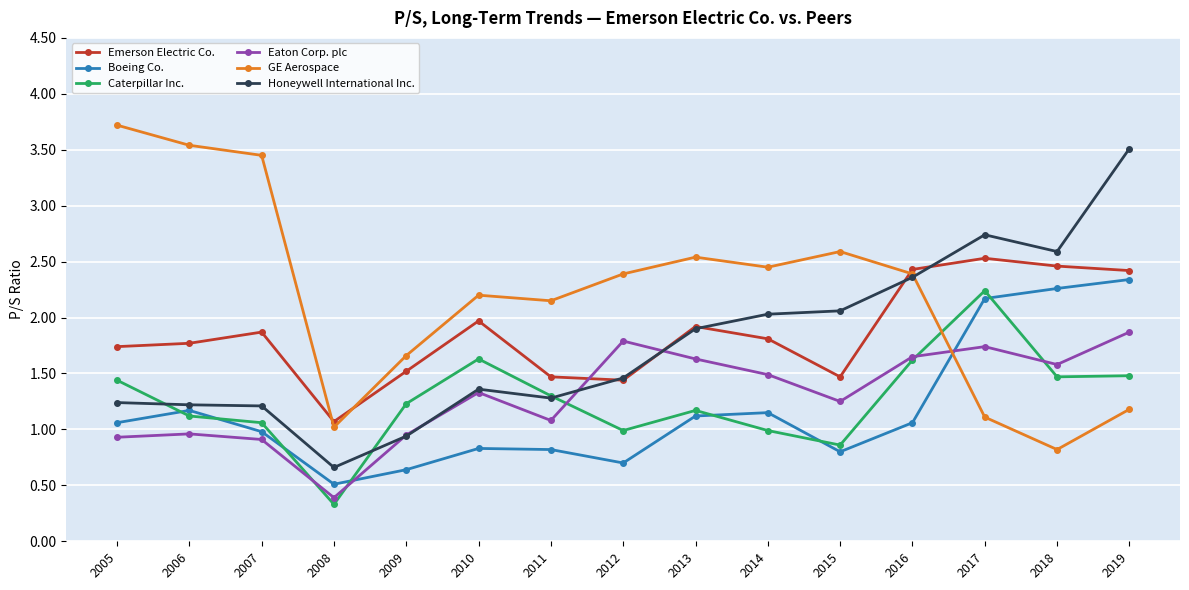

Which category has the highest value in the Eaton Corp. plc series?

2019